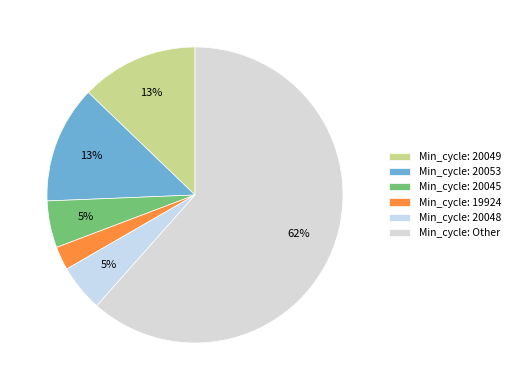

Is there any slice that represents more than half of the pie?

Yes